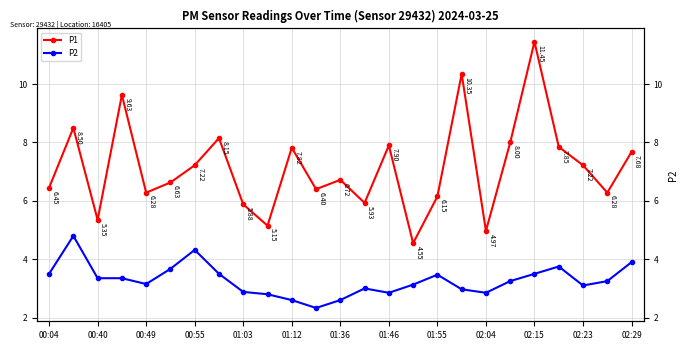

Rank the series by their maximum value, from lowest to highest.

P2, P1